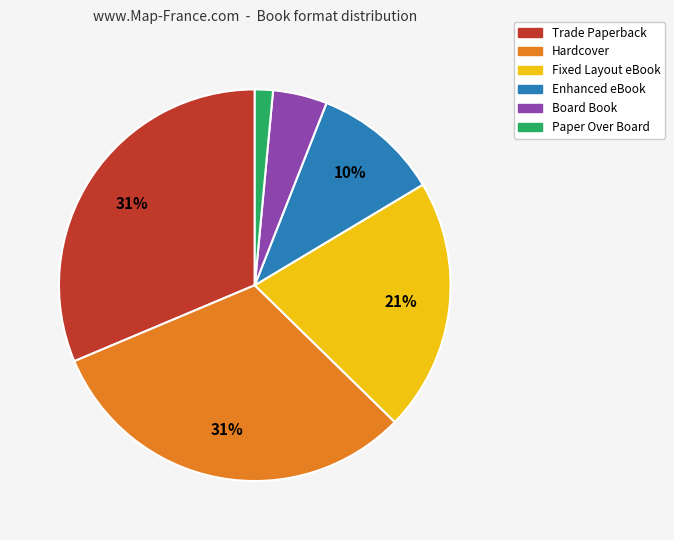

Count the number of slices in the pie.

6